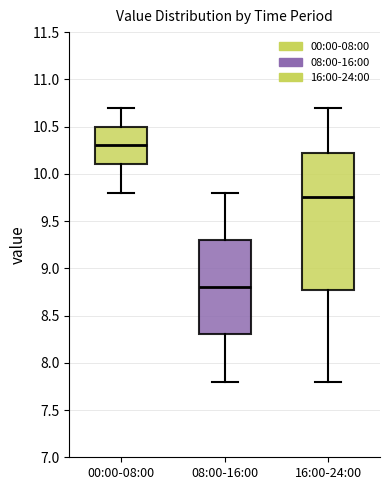

Comparing the boxes themselves (not the whiskers), which one is the tallest?

16:00-24:00